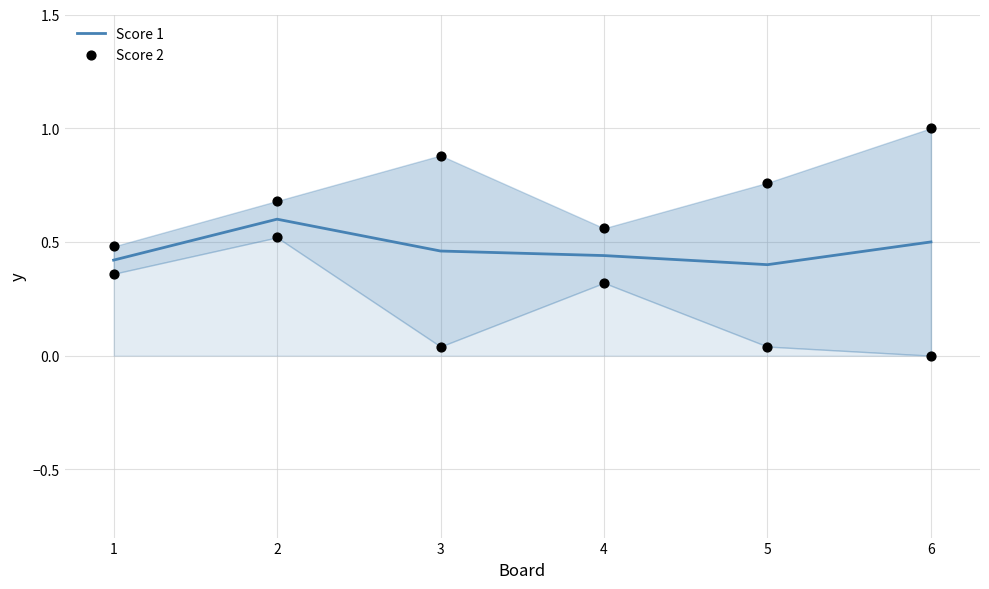

At which category is the sum across all series the highest?

6